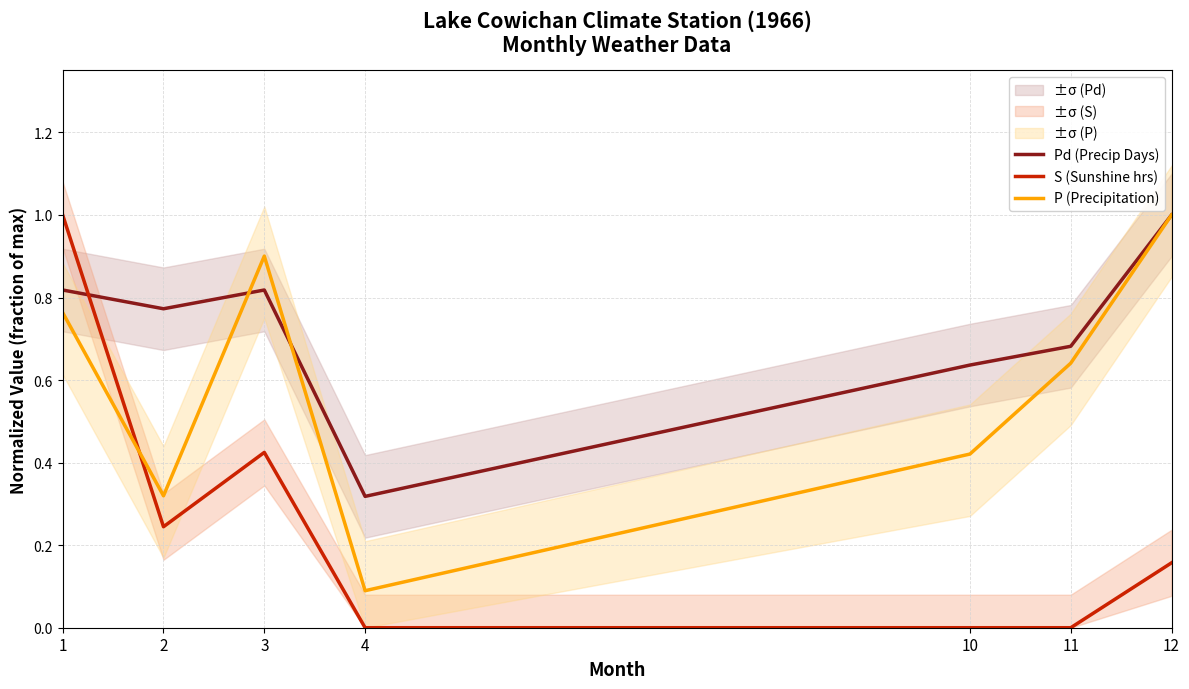

Rank the series at 1 from lowest to highest value.

P (Precipitation), Pd (Precip Days), S (Sunshine hrs)